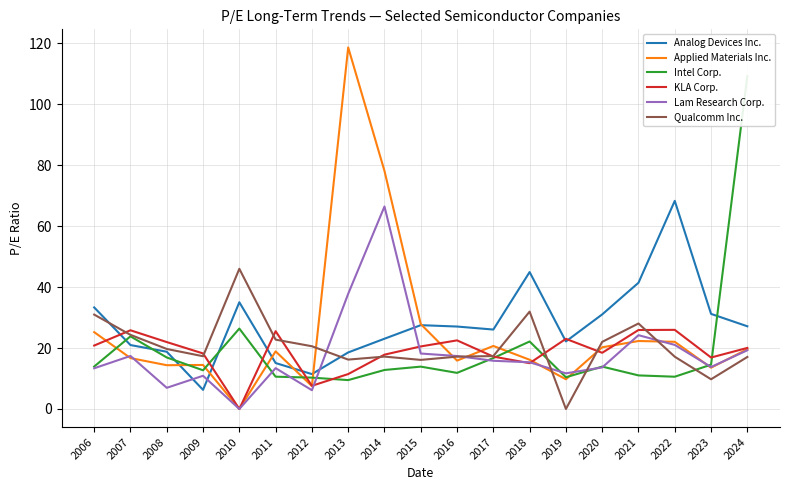

True or false: Intel Corp. has a value of 10.4 at 2019.

True